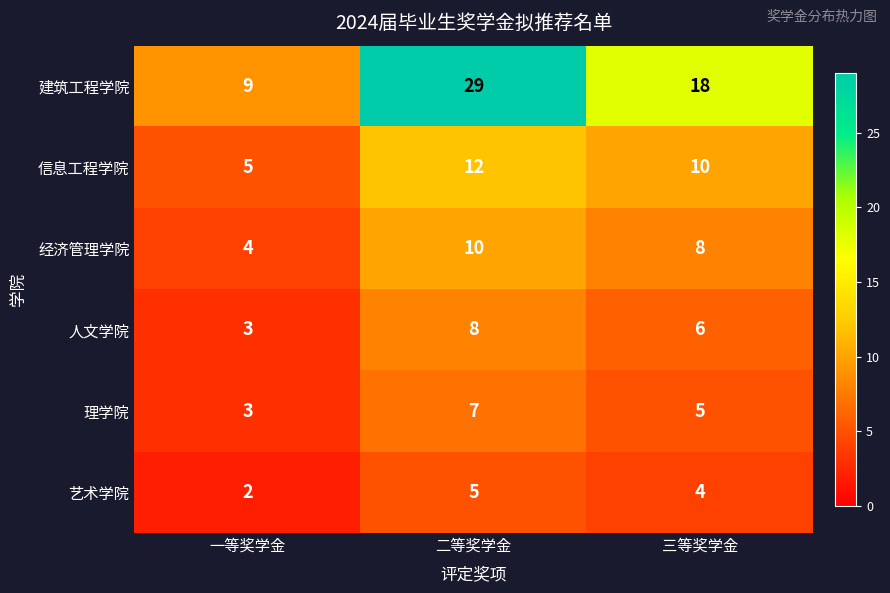

At which label does 艺术学院 first exceed 4?

二等奖学金